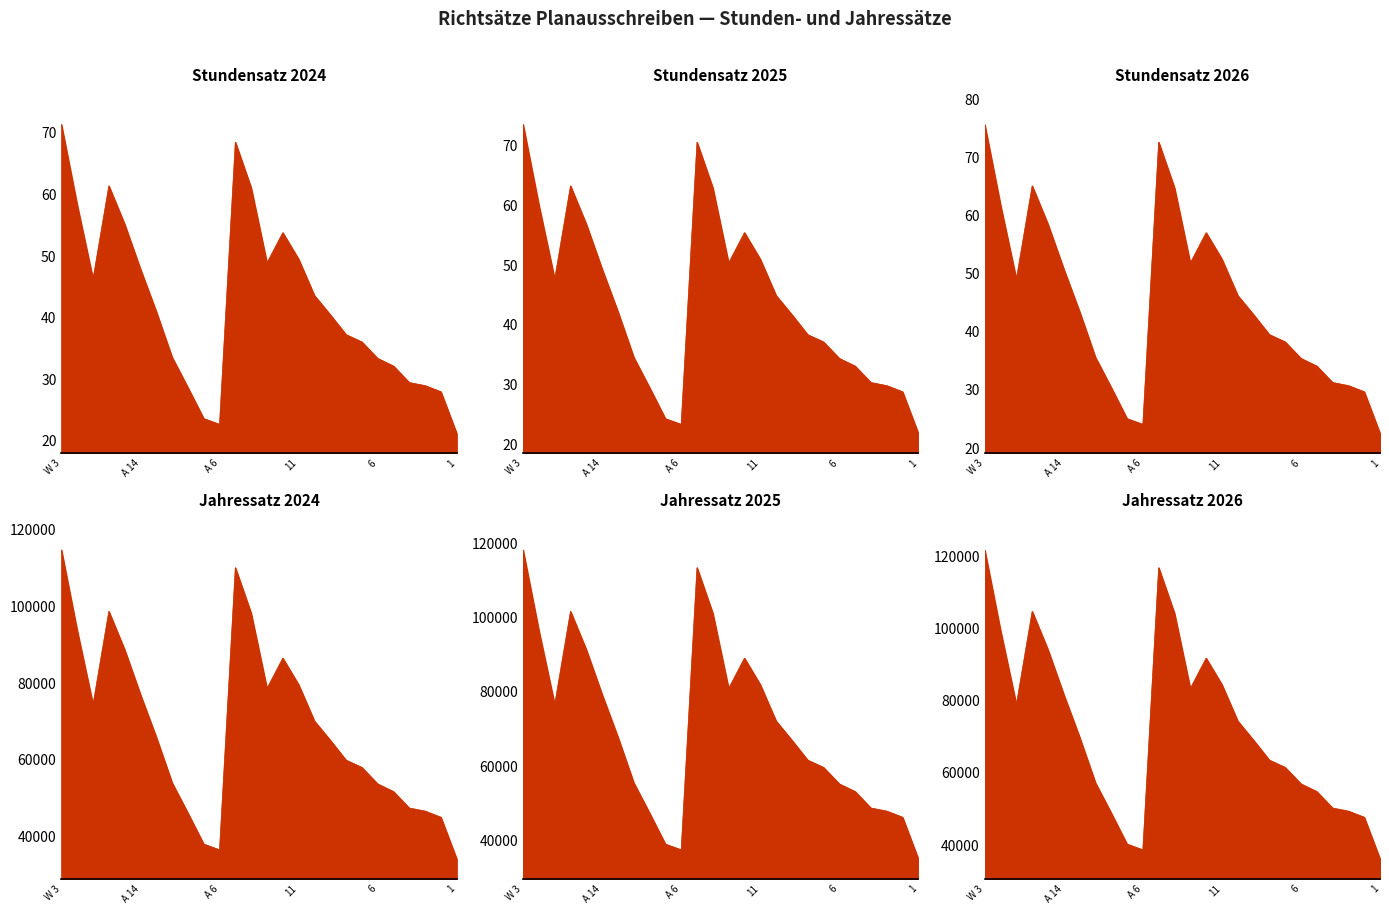

What are all the series names shown in the legend?

Stundensatz 2024, Stundensatz 2025, Stundensatz 2026, Jahressatz 2024, Jahressatz 2025, Jahressatz 2026